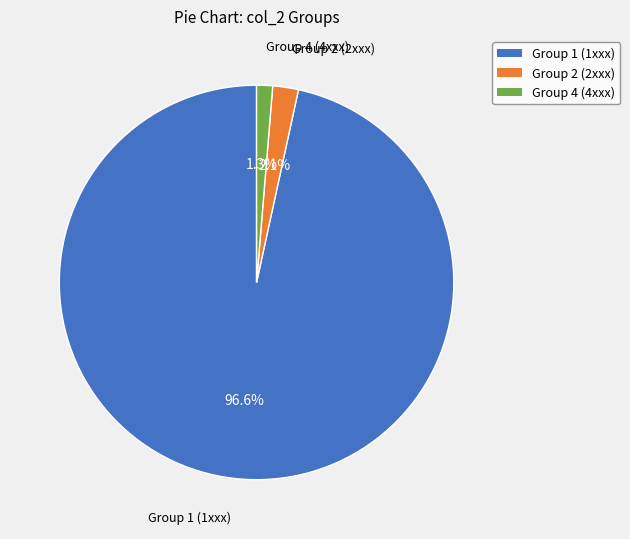

What percentage do Group 4 (4xxx) and Group 1 (1xxx) together represent?

97.9%